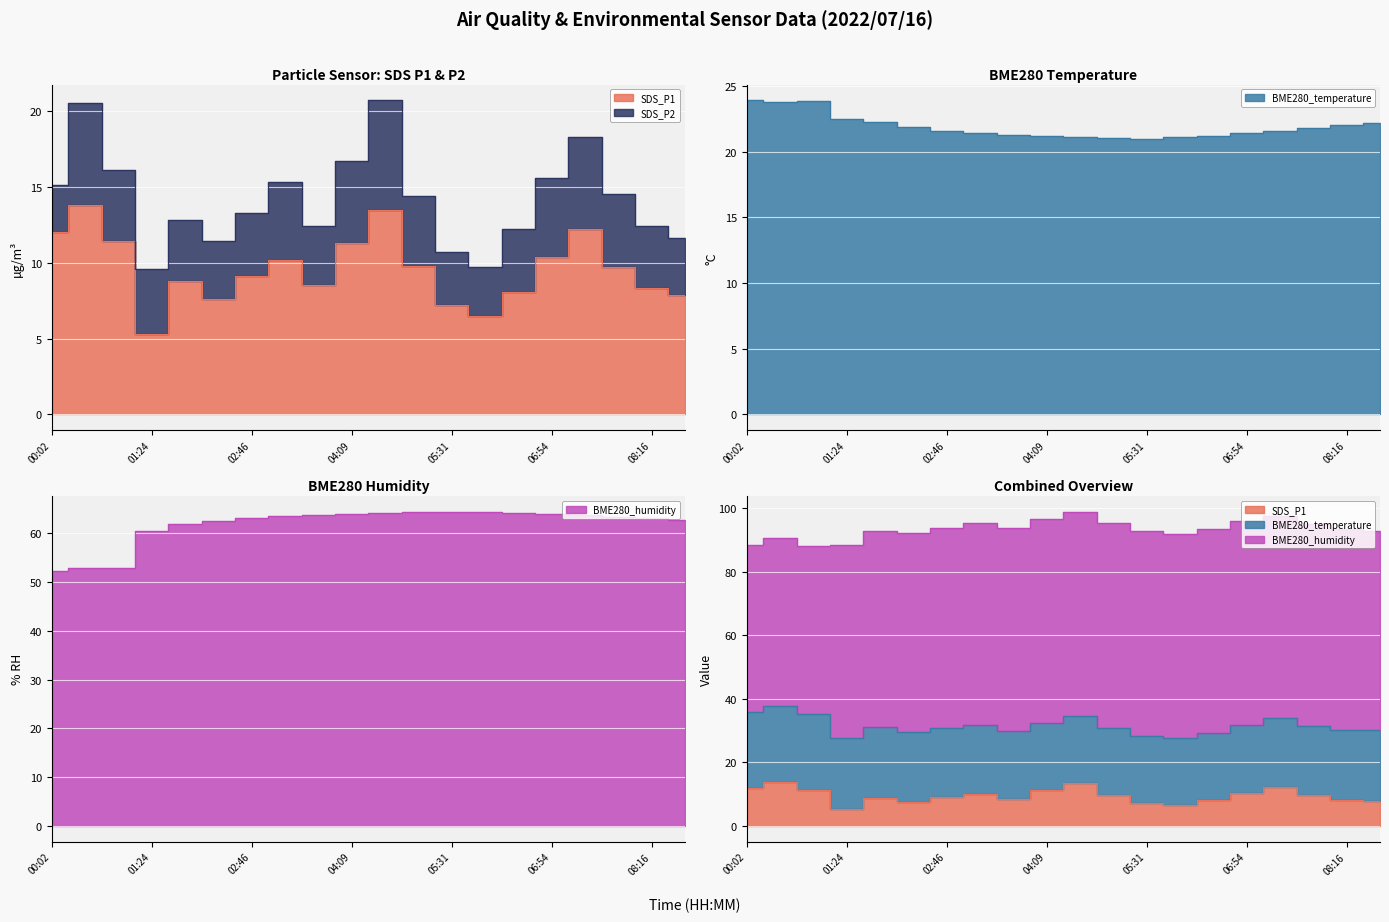

Read the BME280_humidity value at 04:09.

64.0